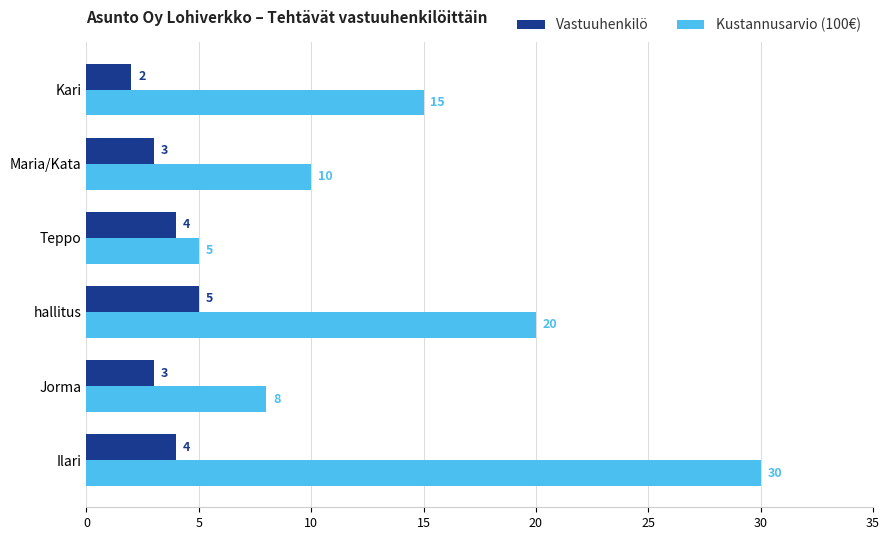

Which series has the widest spread of values?

Kustannusarvio (100€)